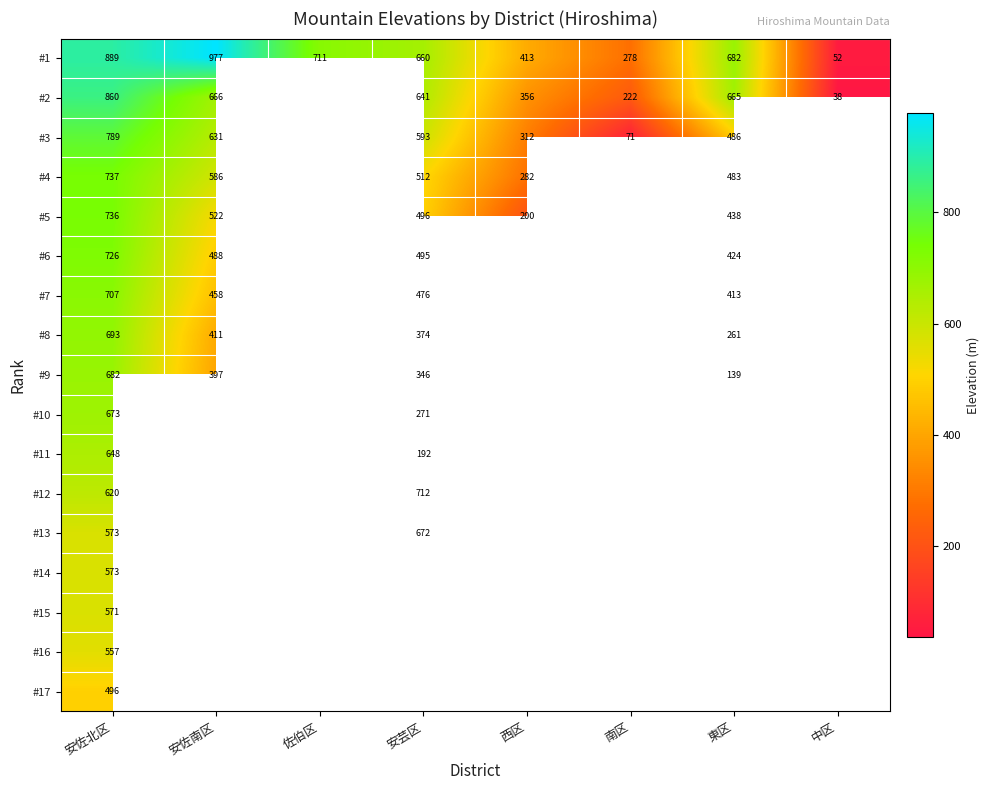

The value of #2 at 中区 is 63.3. True or false?

False